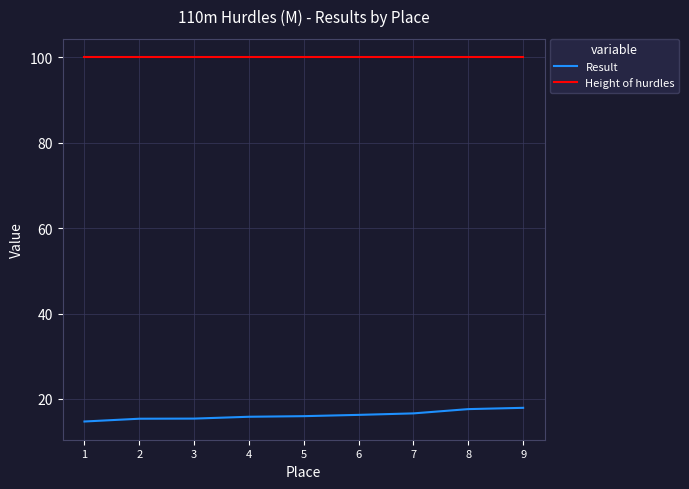

What are all the series names shown in the legend?

Result, Height of hurdles